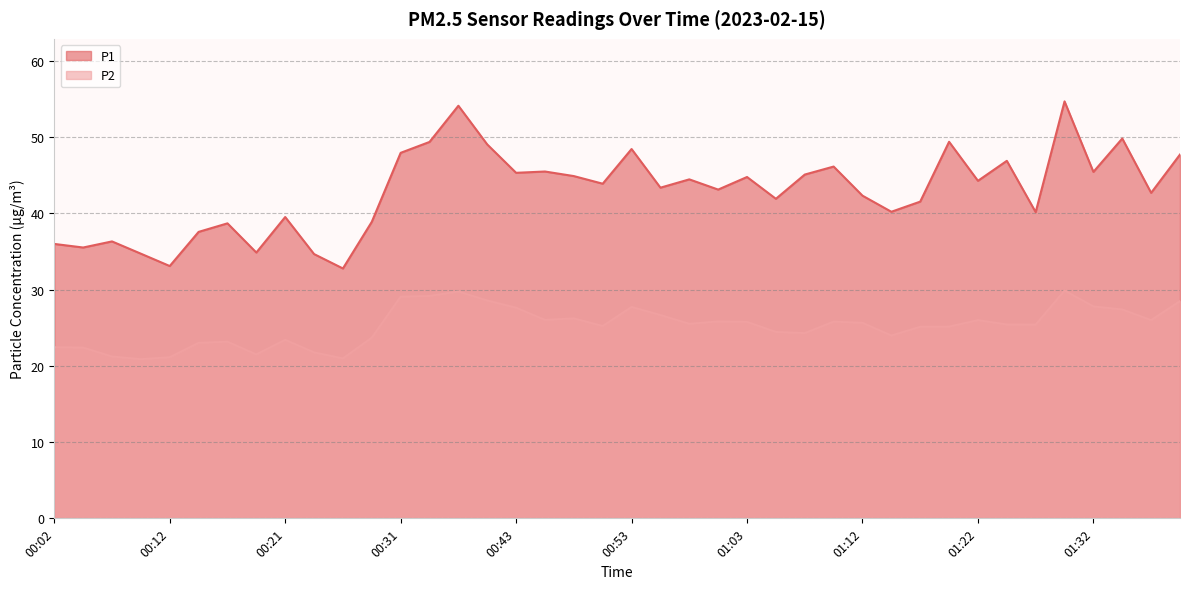

Rank the categories by P1 value from highest to lowest.

01:29, 00:38, 01:34, 01:20, 00:36, 00:41, 00:53, 00:31, 01:39, 01:25, 01:10, 00:46, 01:32, 00:43, 01:08, 00:48, 01:03, 00:58, 01:22, 00:51, 00:55, 01:00, 01:37, 01:12, 01:05, 01:17, 01:15, 01:27, 00:21, 00:29, 00:16, 00:14, 00:07, 00:02, 00:04, 00:19, 00:09, 00:24, 00:12, 00:26